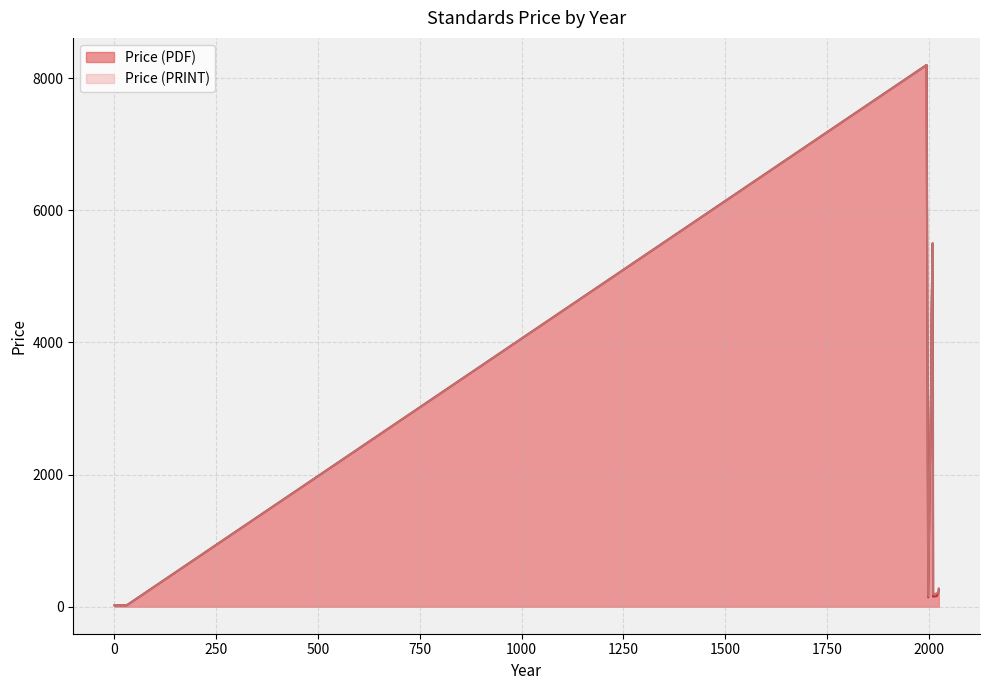

In Price (PDF), how many points are higher than both neighbors (excluding endpoints)?

2